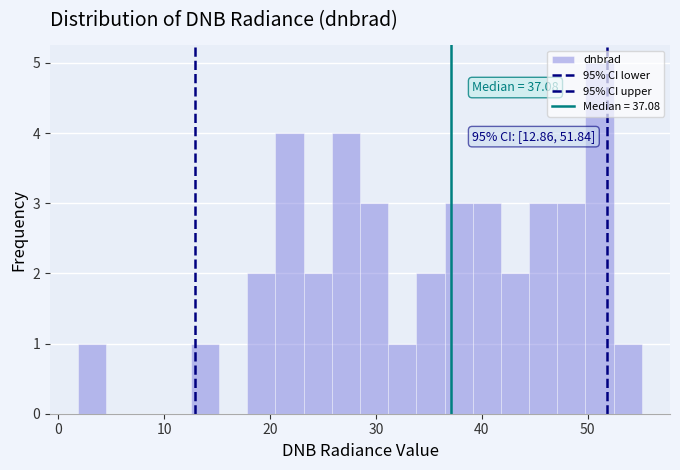

Around what value on the x-axis is the tallest bar? Give the approximate position of its centre, as read against the axis.

51